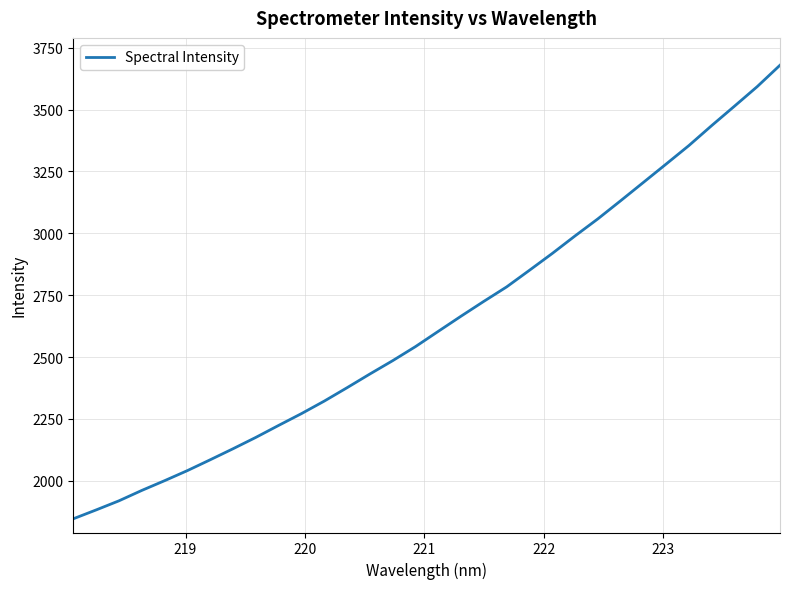

What is the difference between the maximum and minimum values?

1833.1